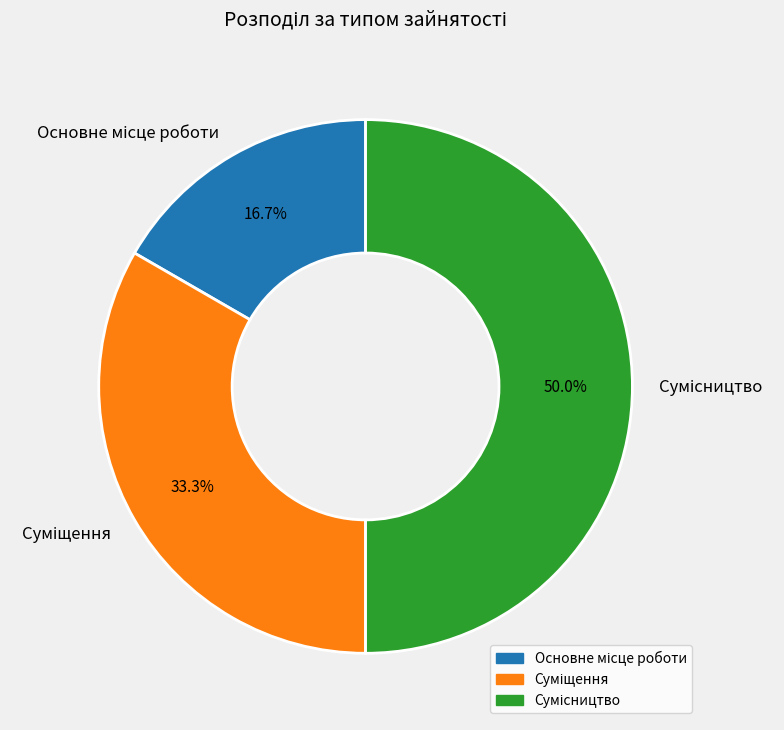

Does any single category account for the majority?

No